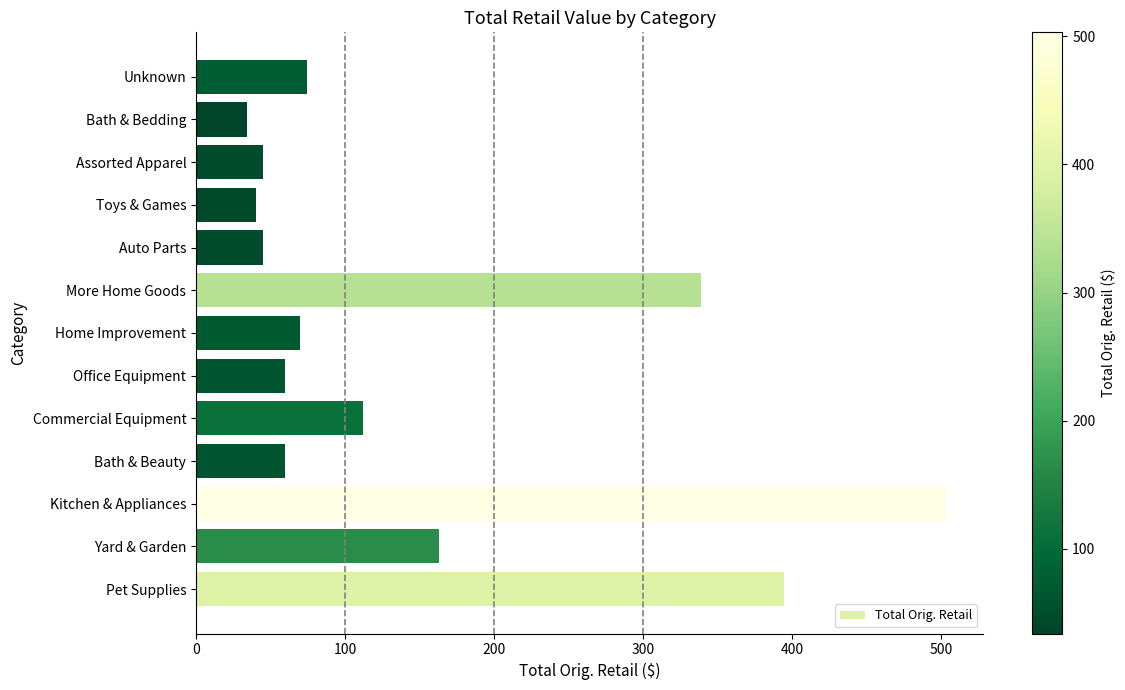

Is it true that the value at Pet Supplies is 164.8?

False